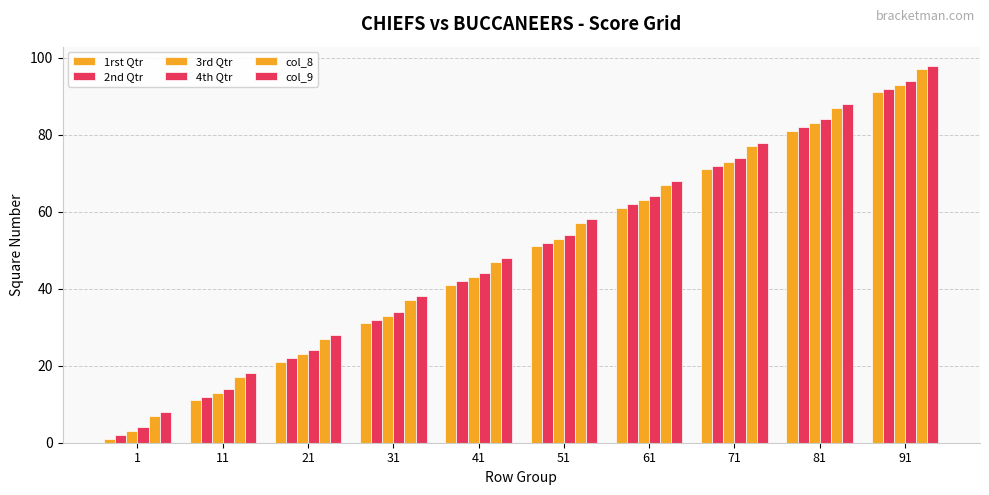

How many groups of bars are there?

10